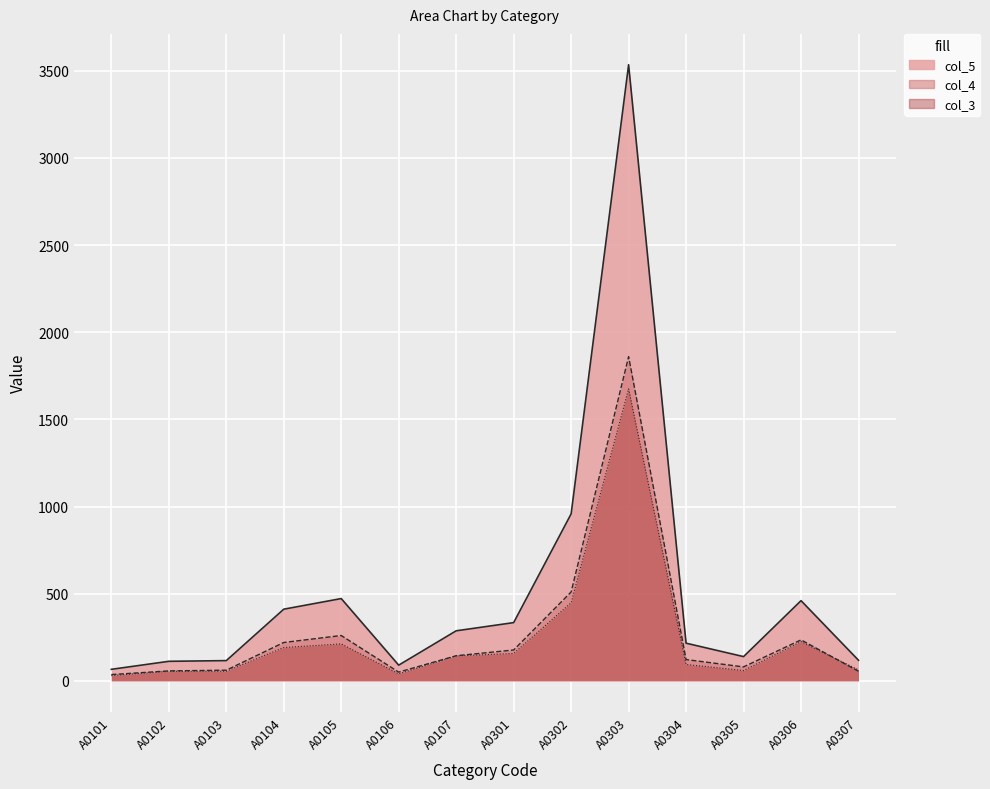

How many lines are shown in the chart?

3